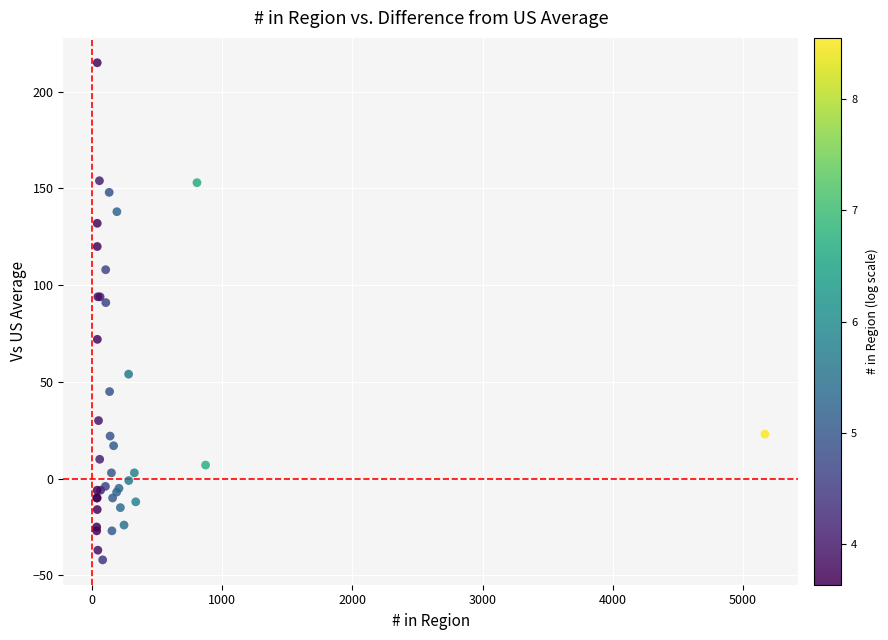

What Y value in the scatter plot is closest to 86?

91